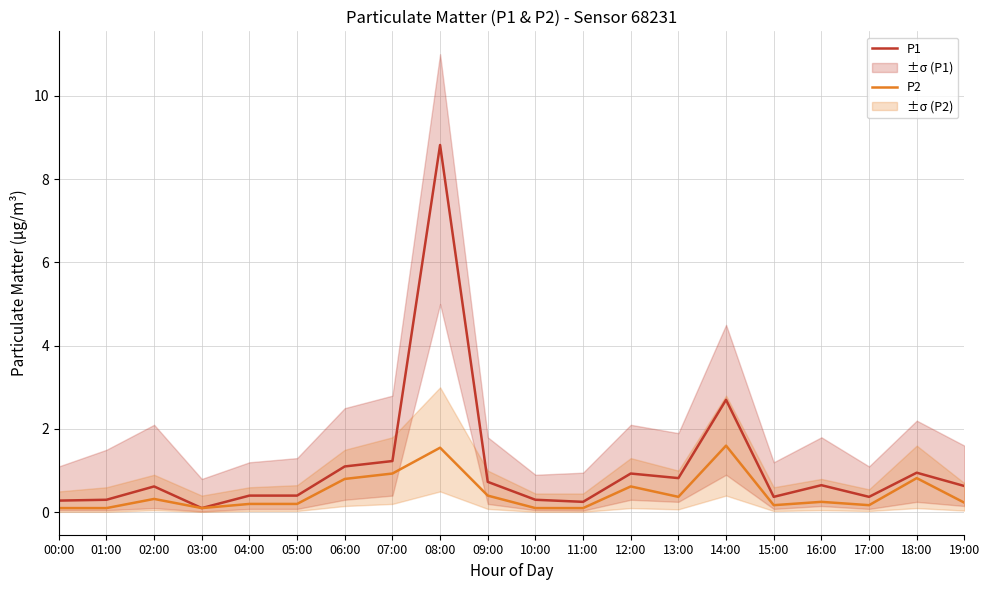

True or false: P2 has more than 1 points higher than both neighbors.

True